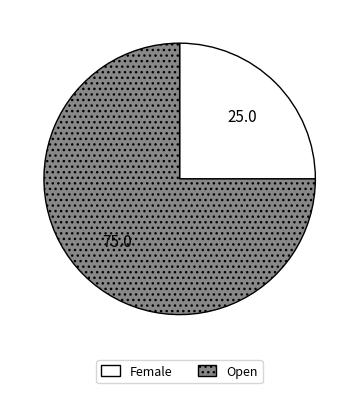

Do Female and Open together represent more than half of the pie?

Yes